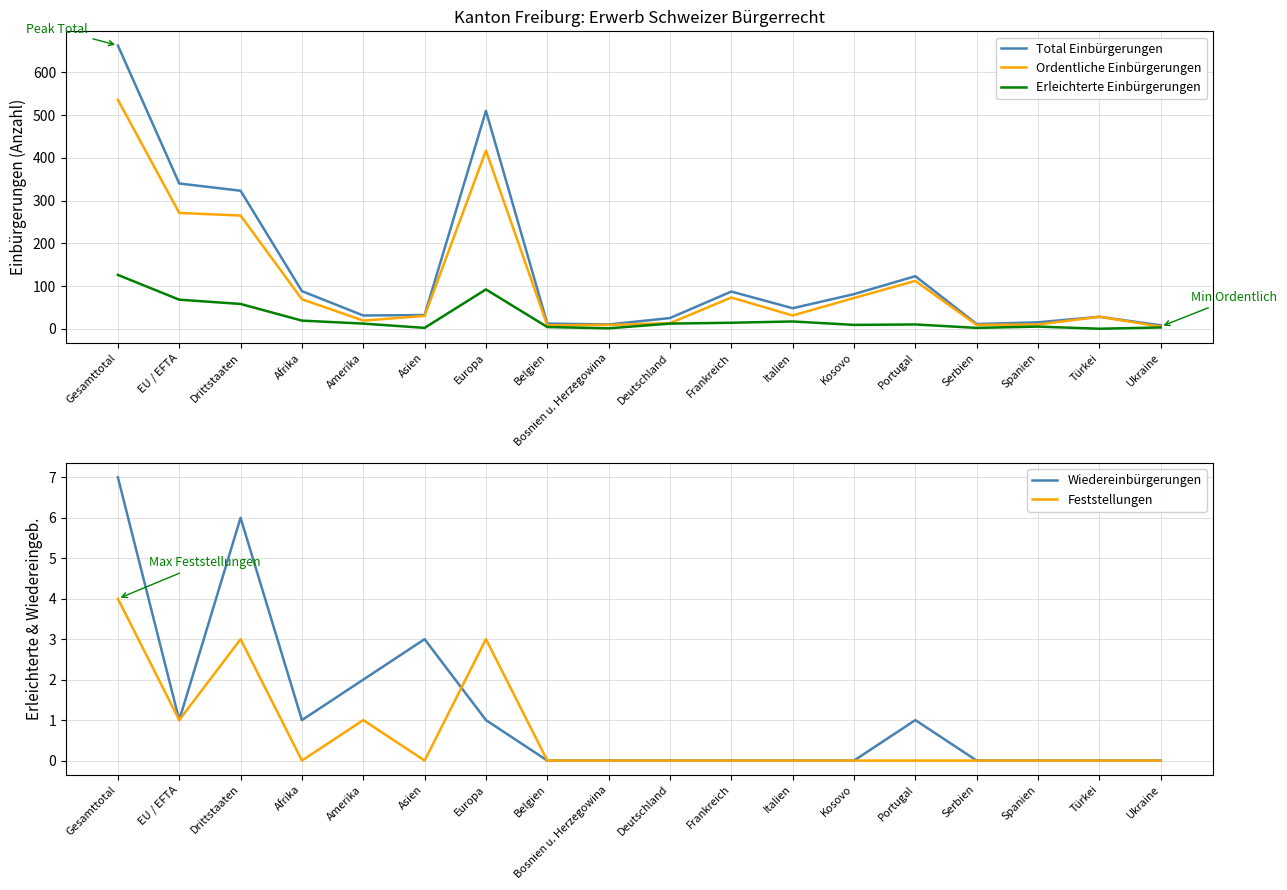

How many lines are shown in the chart?

5